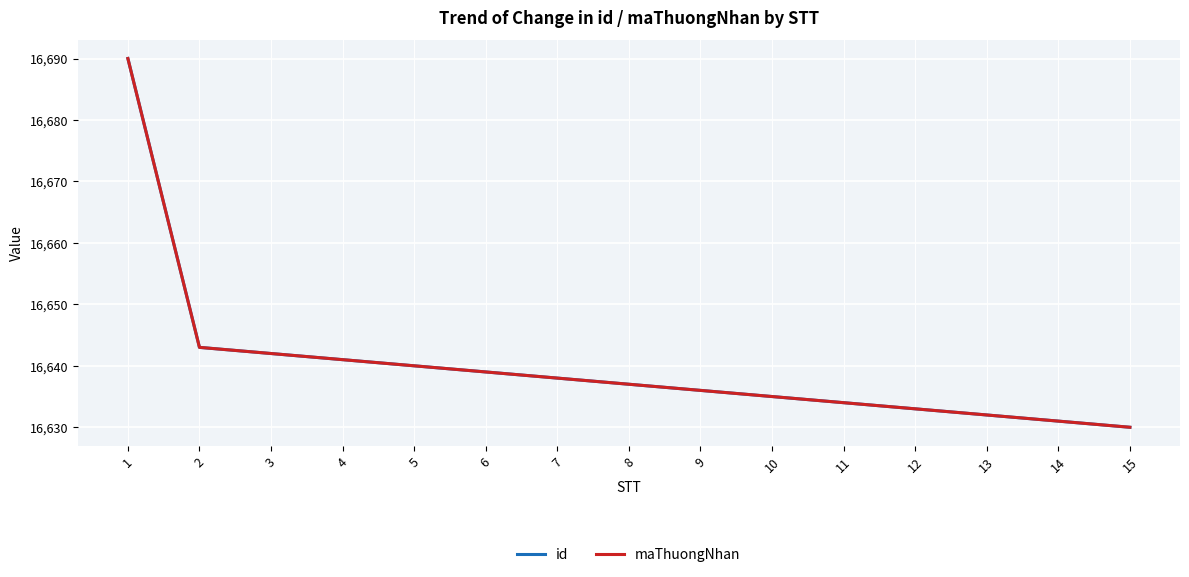

Does the chart have visible grid lines?

Yes